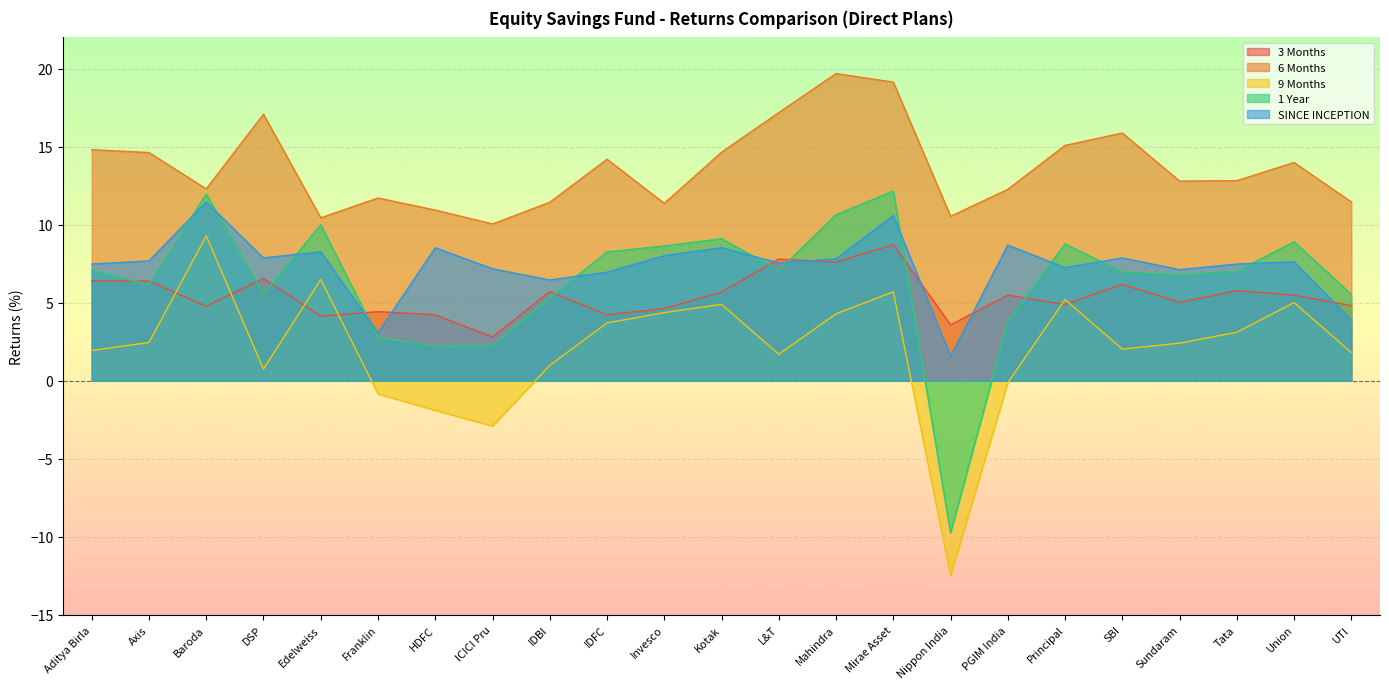

Between which two adjacent categories do 3 Months and 1 Year first intersect?

Aditya Birla and Axis